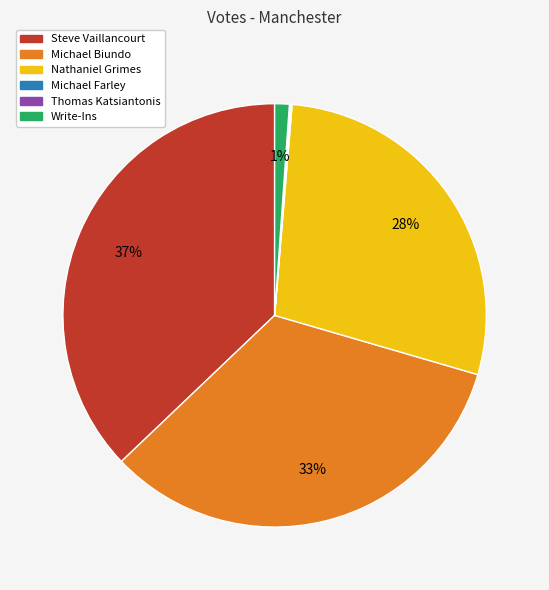

Which has a higher value, Michael Biundo or Steve Vaillancourt?

Steve Vaillancourt